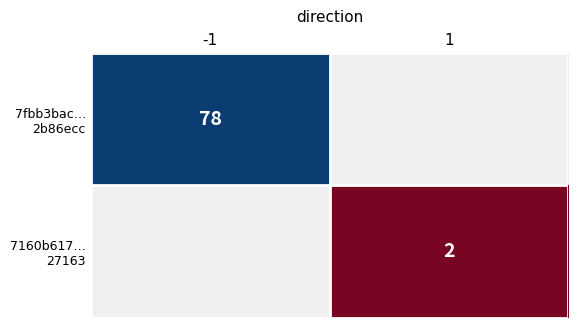

How many positive values does the 7160b617… 27163 series have?

1